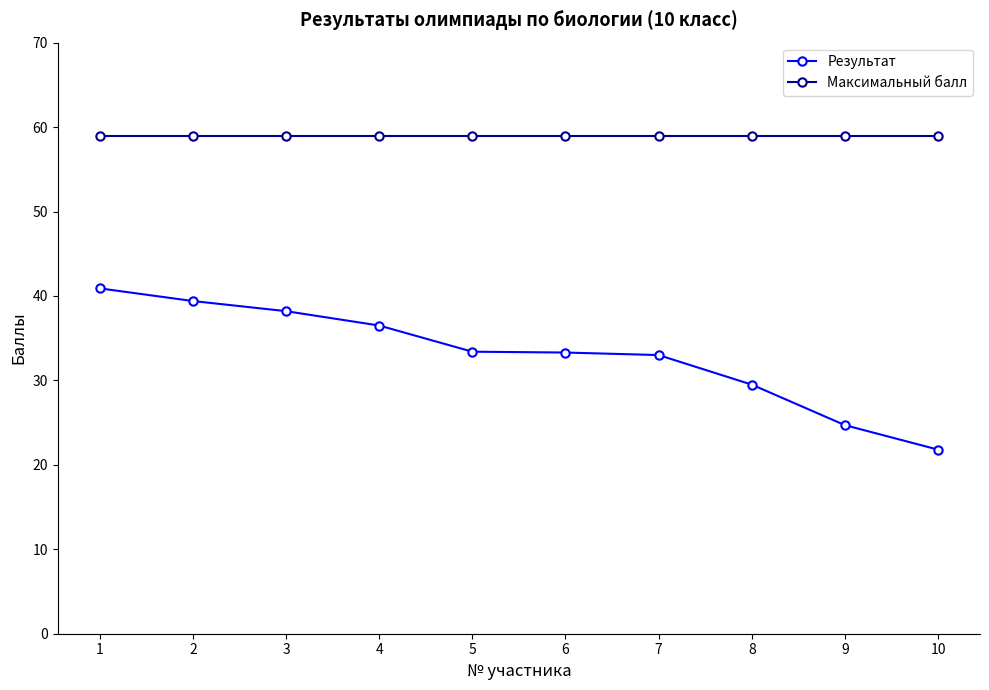

Does the chart have visible grid lines?

No